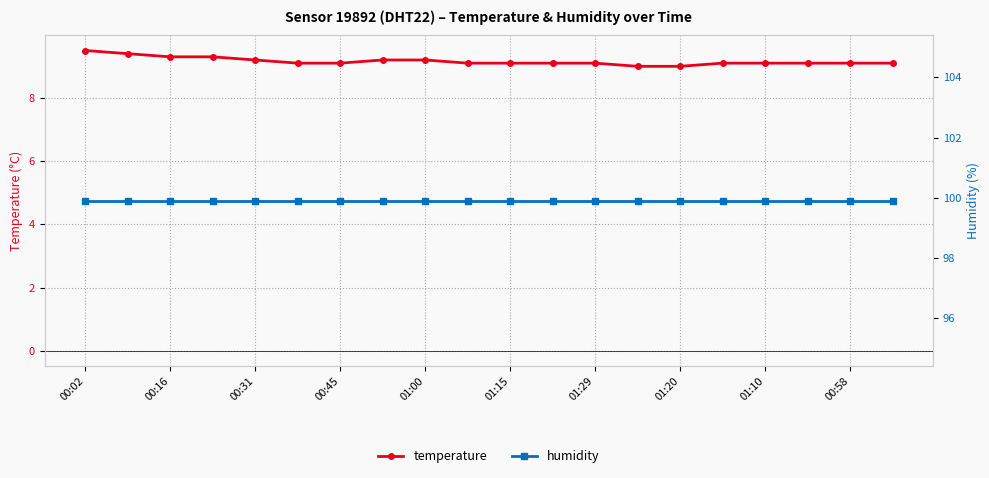

What is the minimum value for humidity?

99.9